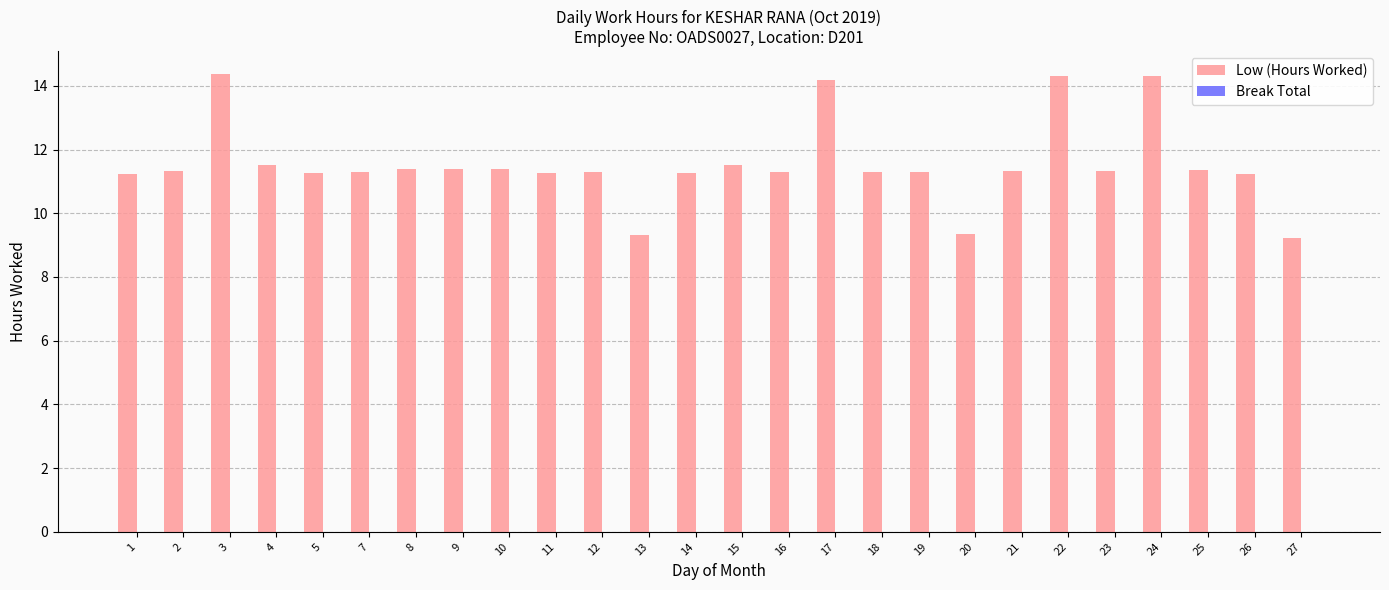

Which has a higher value, 25 or 13?

25